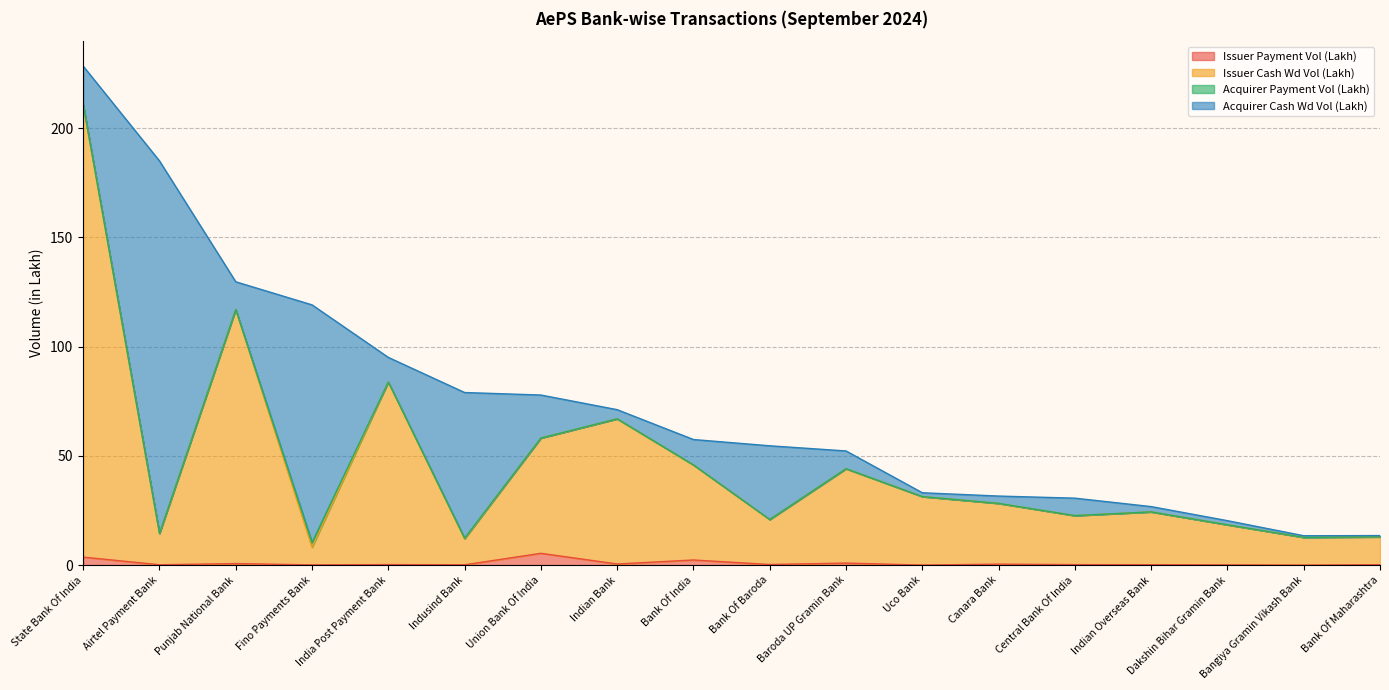

Which category has the lowest value in the Issuer Payment Vol (Lakh) series?

Bangiya Gramin Vikash Bank